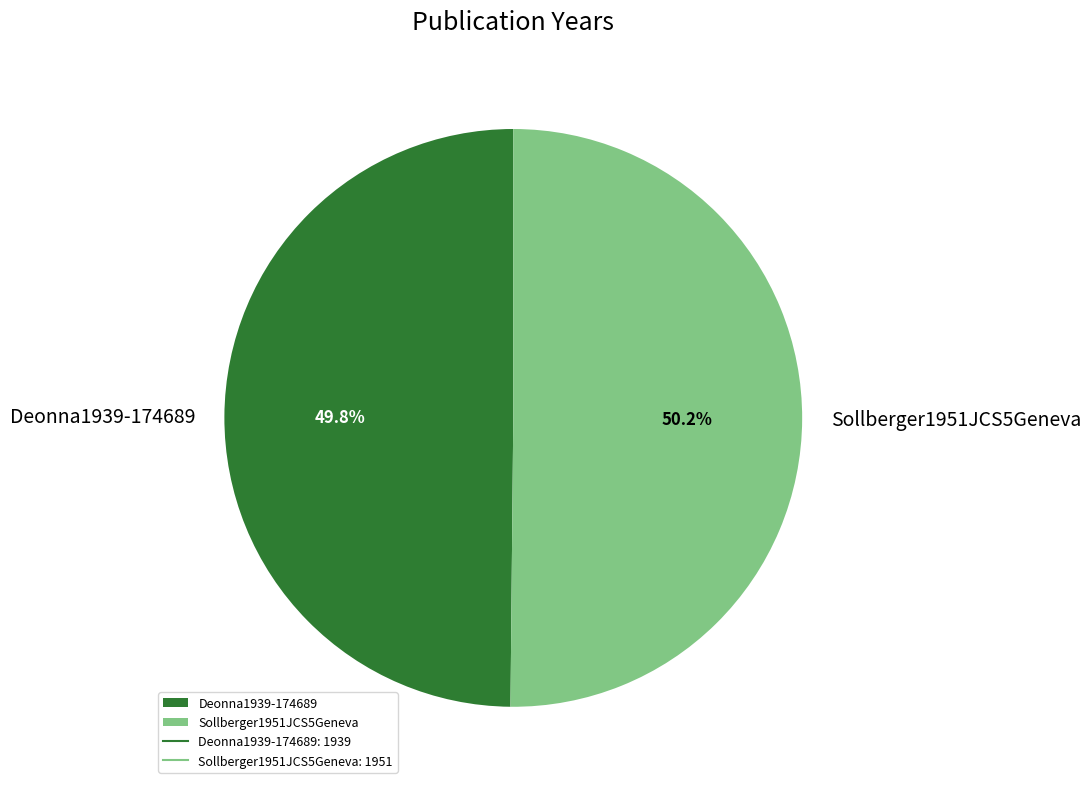

How many slices are in this pie chart?

2